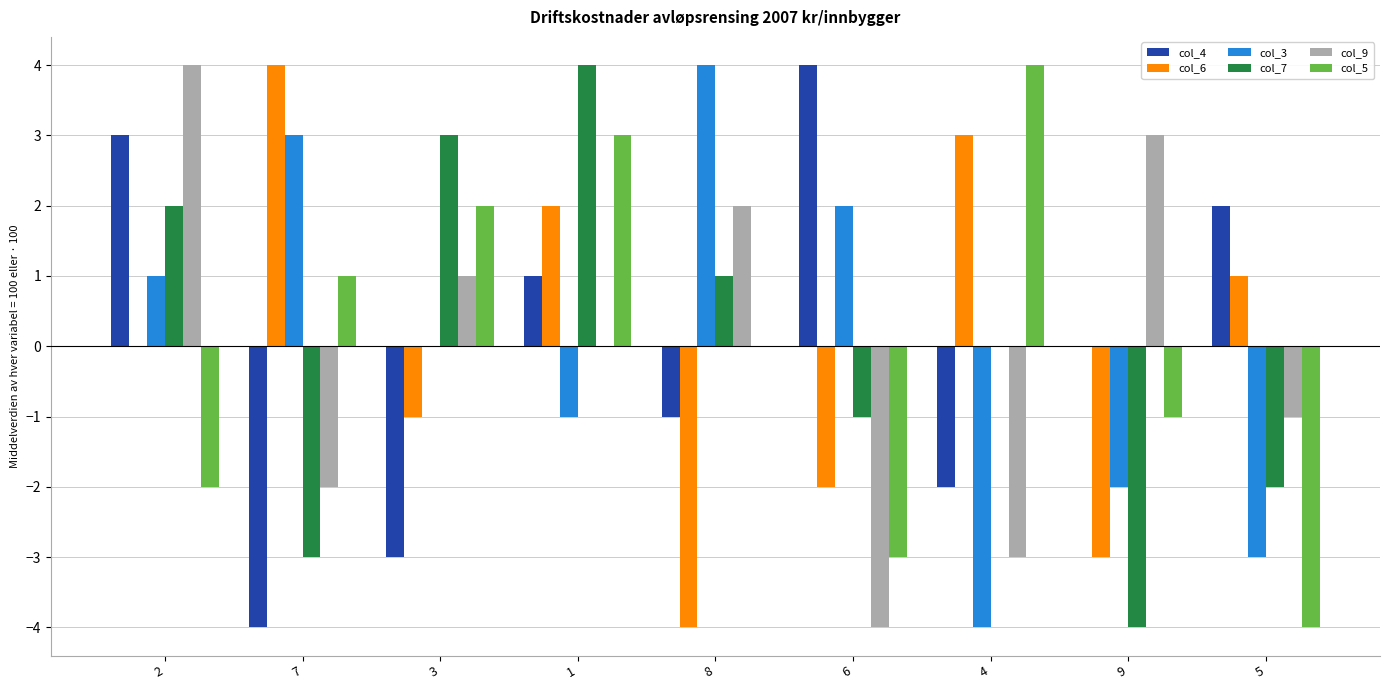

How many distinct data groups are displayed?

6